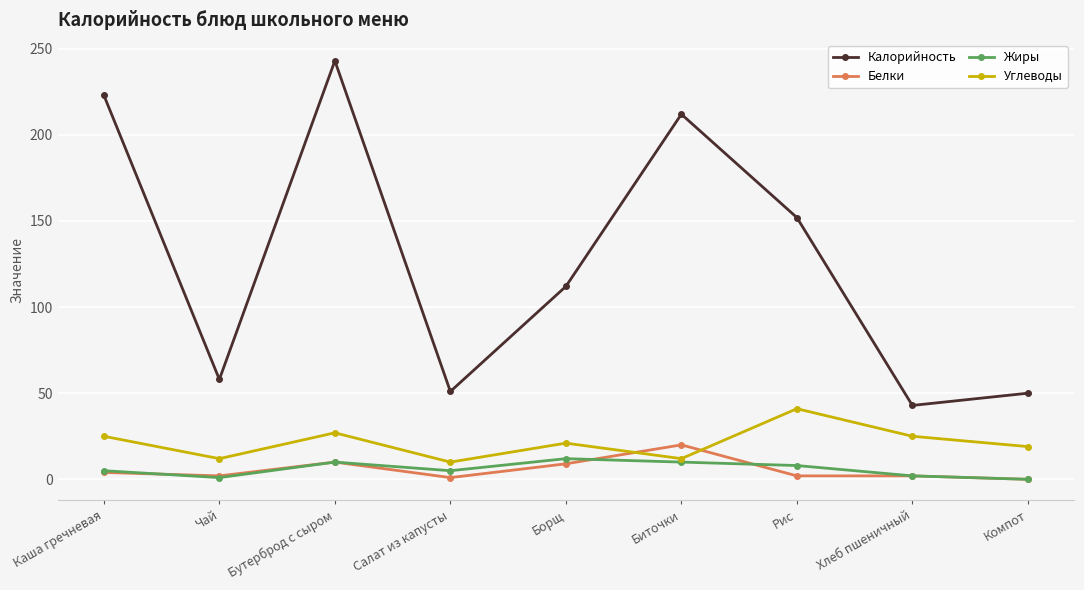

Is it true that Калорийность equals 243.0 at Бутерброд с сыром?

True